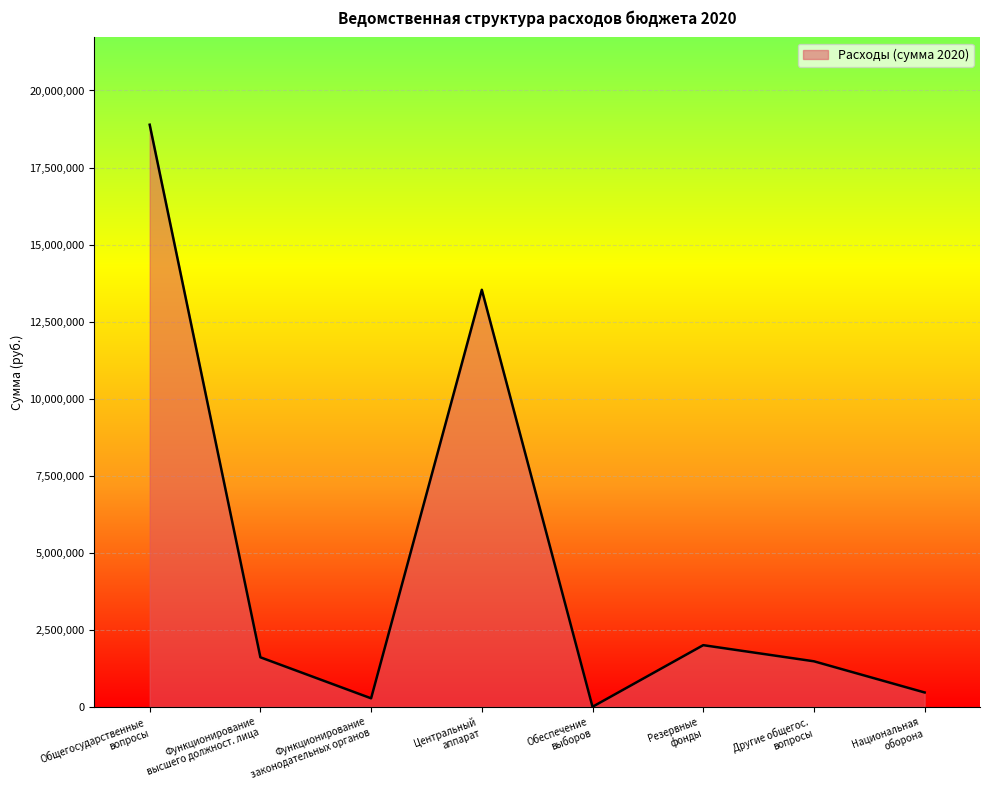

How many interior local valleys (lower than both neighbors) does the data have?

2